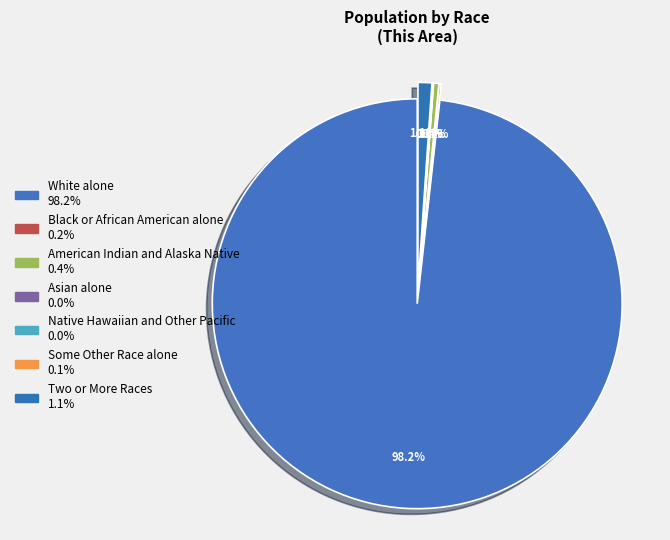

What is the majority slice?

White alone